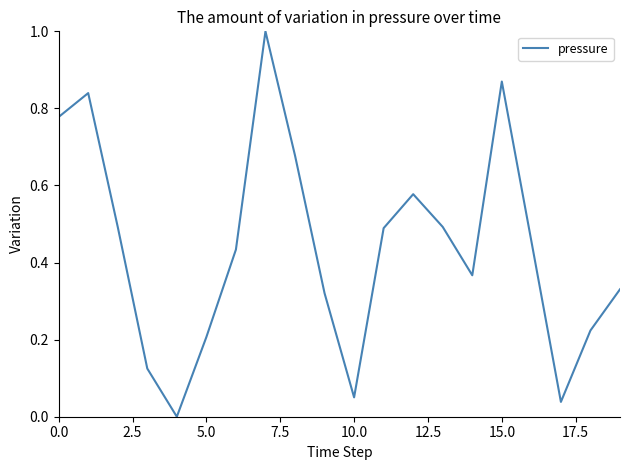

What is the maximum value shown in the chart?

1.0